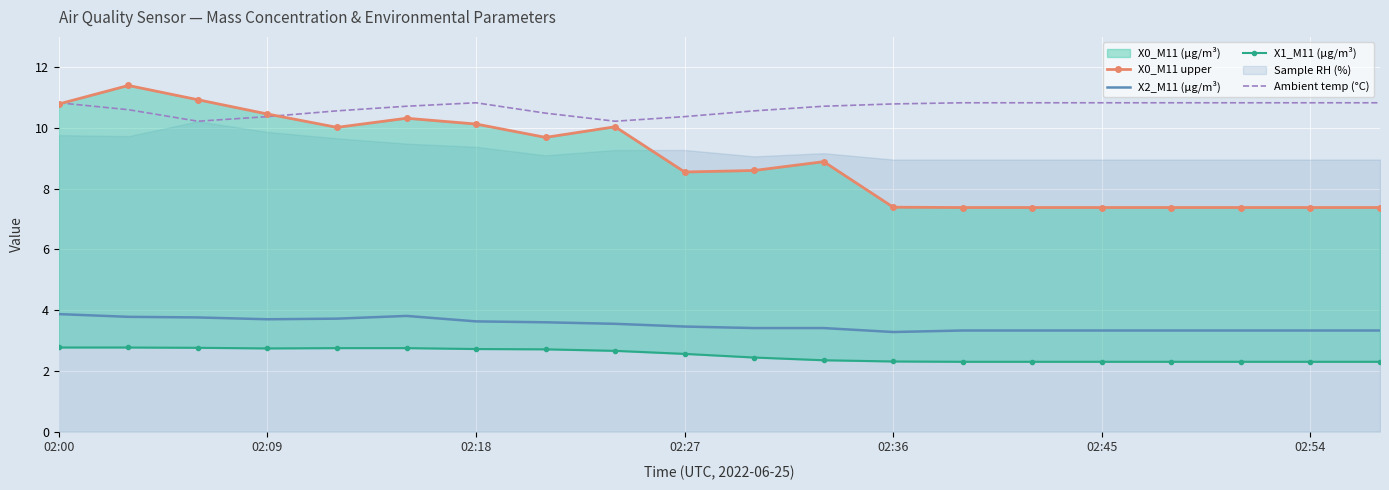

What is the minimum value for Ambient temp (°C)?

10.2